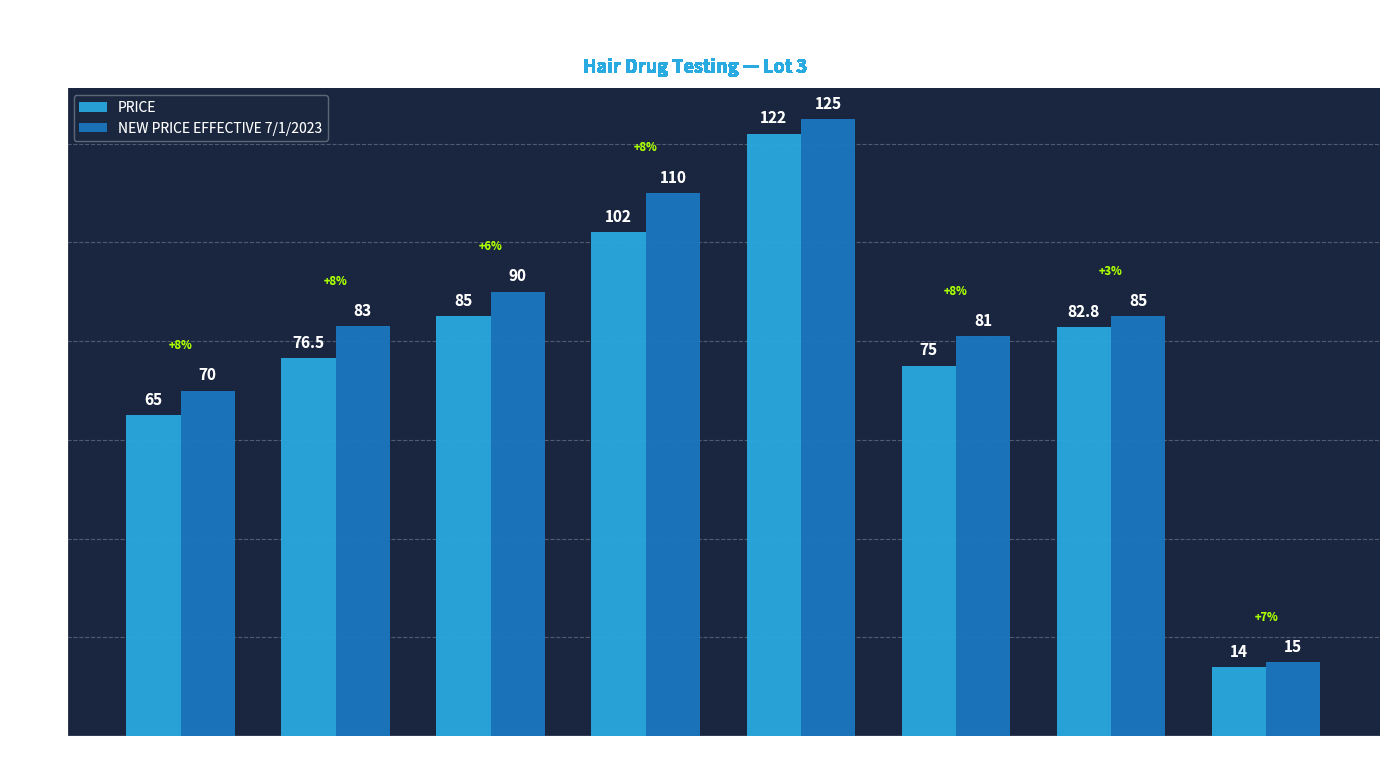

What is the value of the NEW PRICE EFFECTIVE 7/1/2023 bar at the 4th from the left?

110.0